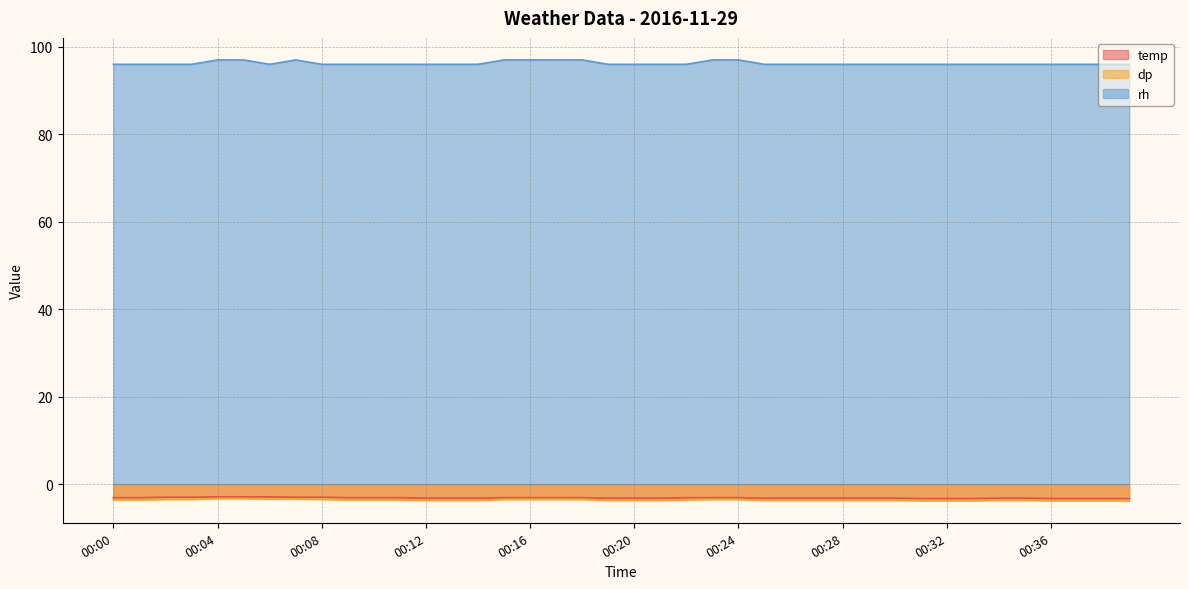

Reading left to right, transcribe all the data shown in this chart.

temp: 00:00=-3.1	00:01=-3.1	00:02=-3.0	00:03=-3.0	00:04=-2.9	00:05=-2.9	00:06=-2.9	00:07=-3.0	00:08=-3.0	00:09=-3.1	00:10=-3.1	00:11=-3.1	00:12=-3.2	00:13=-3.2	00:14=-3.2	00:15=-3.1	00:16=-3.1	00:17=-3.1	00:18=-3.1	00:19=-3.2	00:20=-3.2	00:21=-3.2	00:22=-3.1	00:23=-3.1	00:24=-3.1	00:25=-3.2	00:26=-3.2	00:27=-3.2	00:28=-3.2	00:29=-3.2	00:30=-3.2	00:31=-3.3	00:32=-3.3	00:33=-3.3	00:34=-3.2	00:35=-3.2	00:36=-3.3	00:37=-3.3	00:38=-3.3	00:39=-3.3
dp: 00:00=-3.6	00:01=-3.6	00:02=-3.5	00:03=-3.5	00:04=-3.3	00:05=-3.3	00:06=-3.4	00:07=-3.4	00:08=-3.5	00:09=-3.6	00:10=-3.6	00:11=-3.6	00:12=-3.7	00:13=-3.7	00:14=-3.7	00:15=-3.5	00:16=-3.5	00:17=-3.5	00:18=-3.5	00:19=-3.7	00:20=-3.7	00:21=-3.7	00:22=-3.6	00:23=-3.5	00:24=-3.5	00:25=-3.7	00:26=-3.7	00:27=-3.7	00:28=-3.7	00:29=-3.7	00:30=-3.7	00:31=-3.8	00:32=-3.8	00:33=-3.8	00:34=-3.7	00:35=-3.7	00:36=-3.8	00:37=-3.8	00:38=-3.8	00:39=-3.8
rh: 00:00=96.0	00:01=96.0	00:02=96.0	00:03=96.0	00:04=97.0	00:05=97.0	00:06=96.0	00:07=97.0	00:08=96.0	00:09=96.0	00:10=96.0	00:11=96.0	00:12=96.0	00:13=96.0	00:14=96.0	00:15=97.0	00:16=97.0	00:17=97.0	00:18=97.0	00:19=96.0	00:20=96.0	00:21=96.0	00:22=96.0	00:23=97.0	00:24=97.0	00:25=96.0	00:26=96.0	00:27=96.0	00:28=96.0	00:29=96.0	00:30=96.0	00:31=96.0	00:32=96.0	00:33=96.0	00:34=96.0	00:35=96.0	00:36=96.0	00:37=96.0	00:38=96.0	00:39=96.0